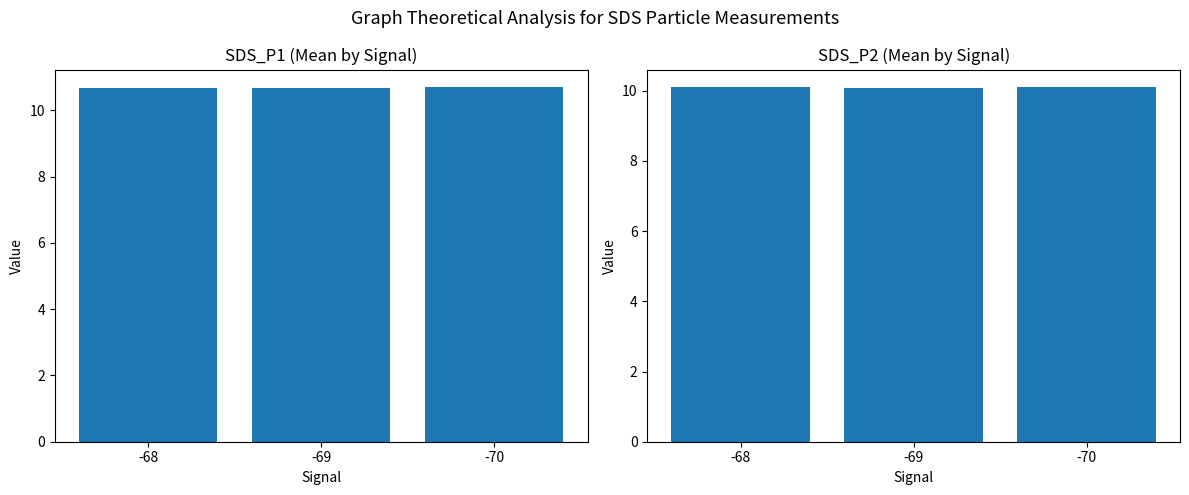

At which category does the chart reach its peak across all series?

-70